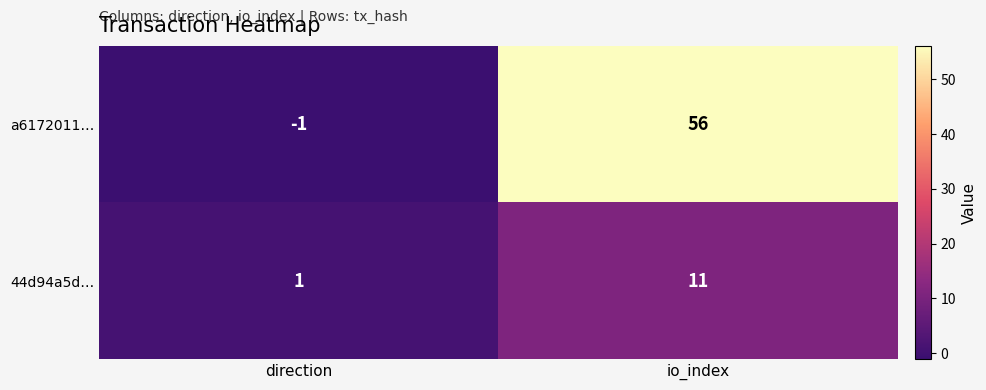

True or false: 44d94a5d… has a value of 15 at io_index.

False